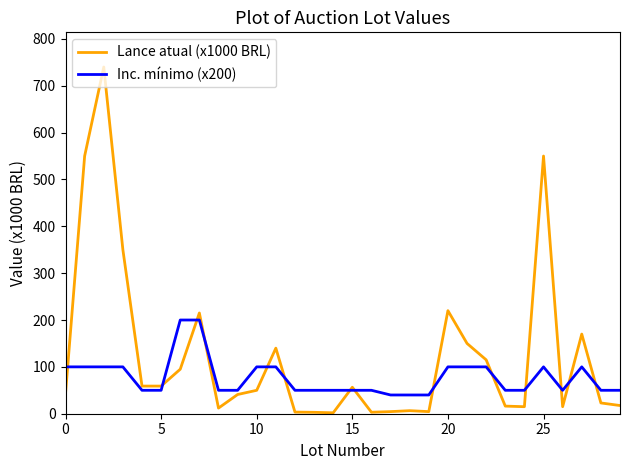

What is the difference between the maximum and second lowest values in the Lance atual (x1000 BRL) series?

737.0